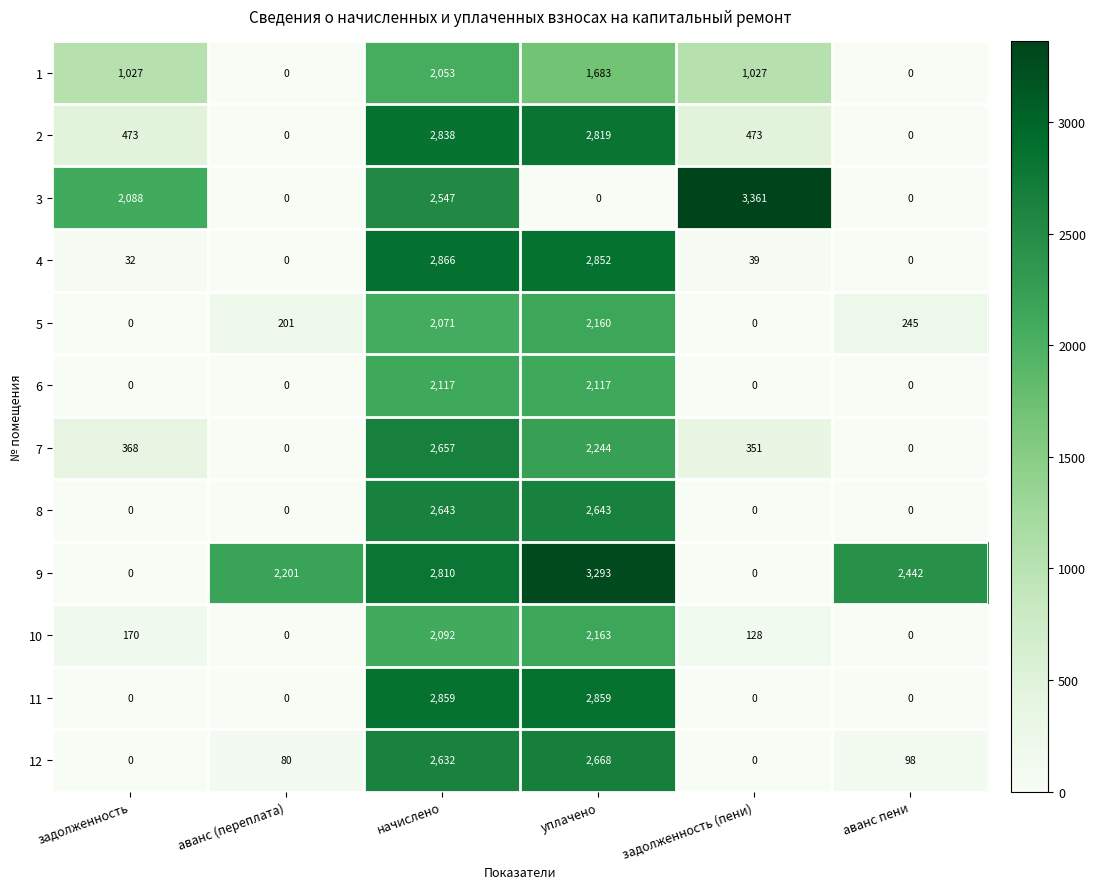

What is the difference between the maximum and minimum values in the 6 series?

2117